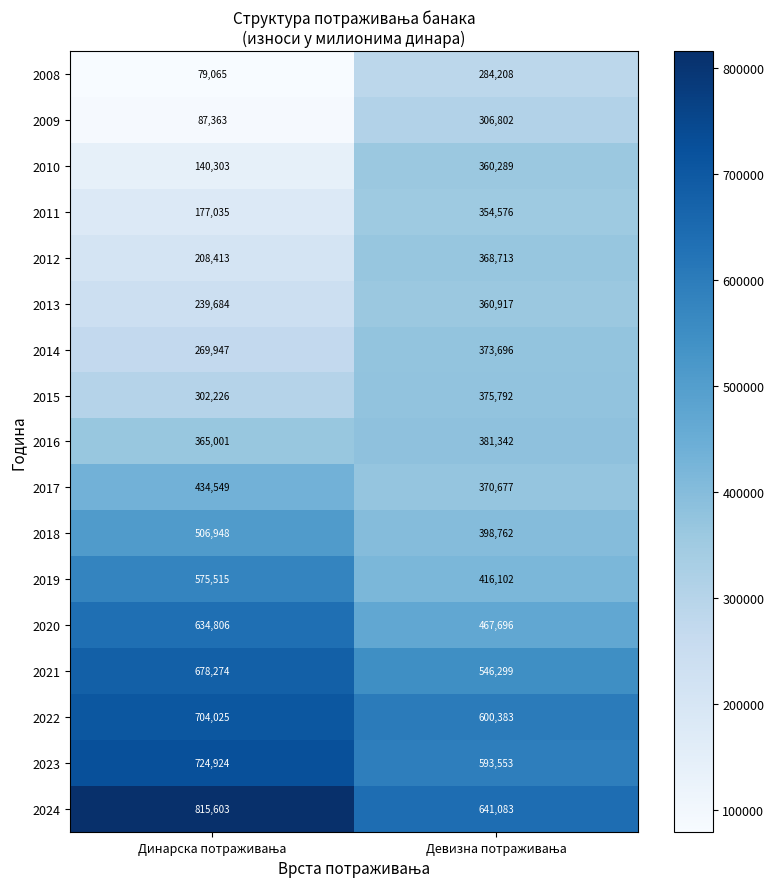

What is the average value of the 2011 series?

265806